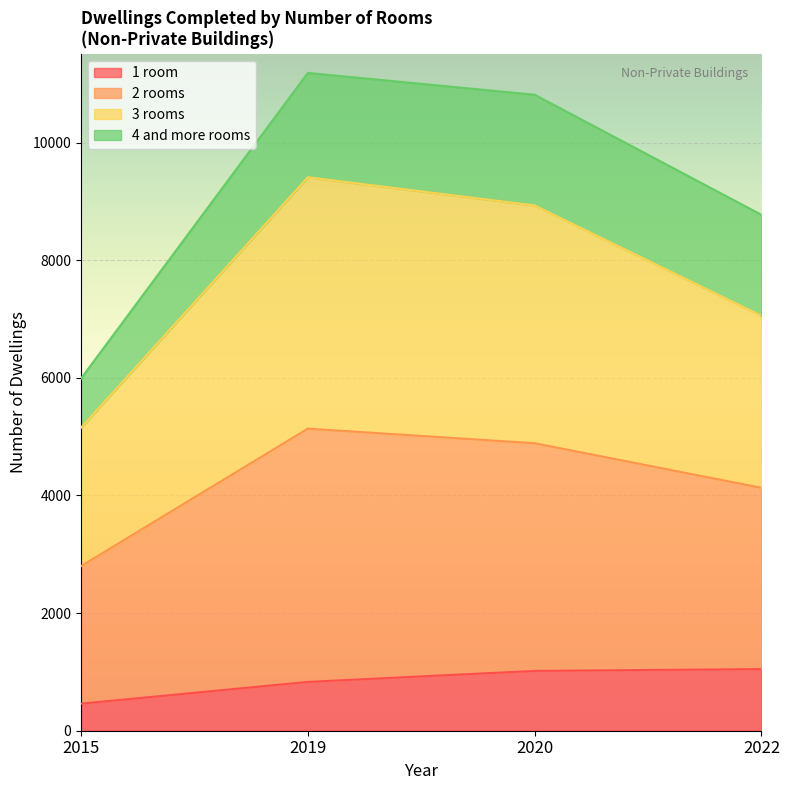

What is the total value across all series at 2019?

11186